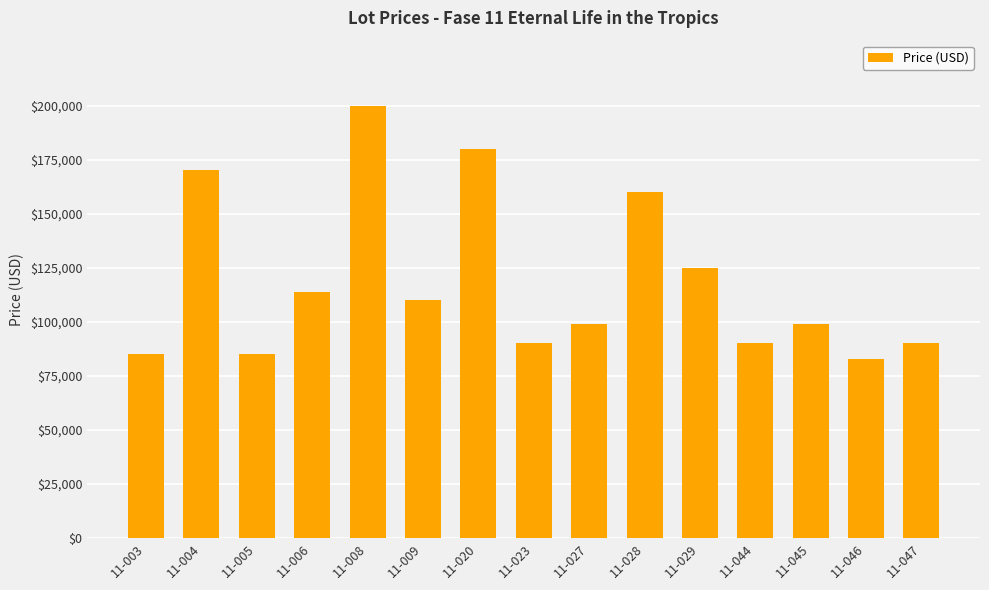

Does the chart contain stacked bars?

No